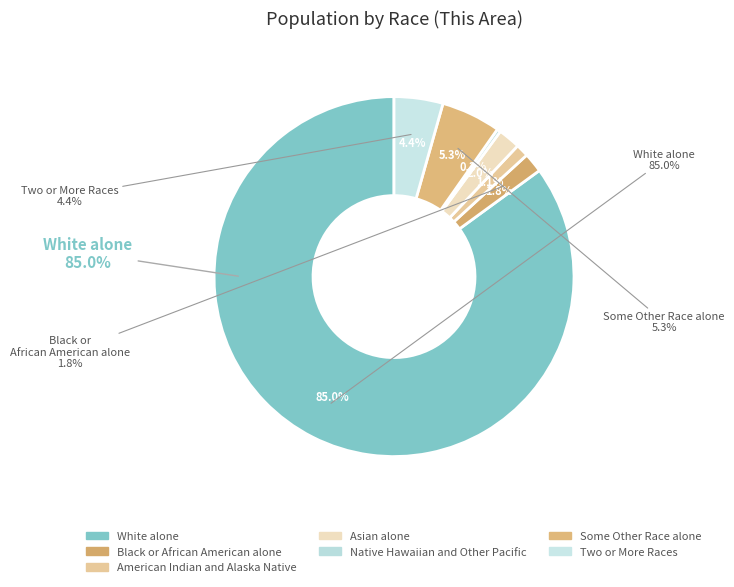

Which slice is the largest?

White alone